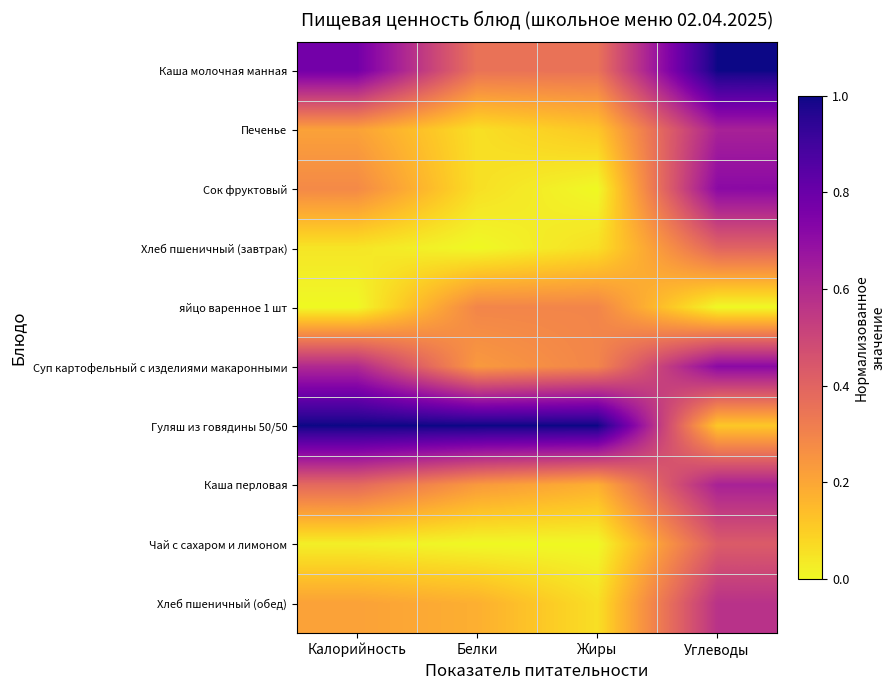

Which label corresponds to the largest value in the chart?

Углеводы